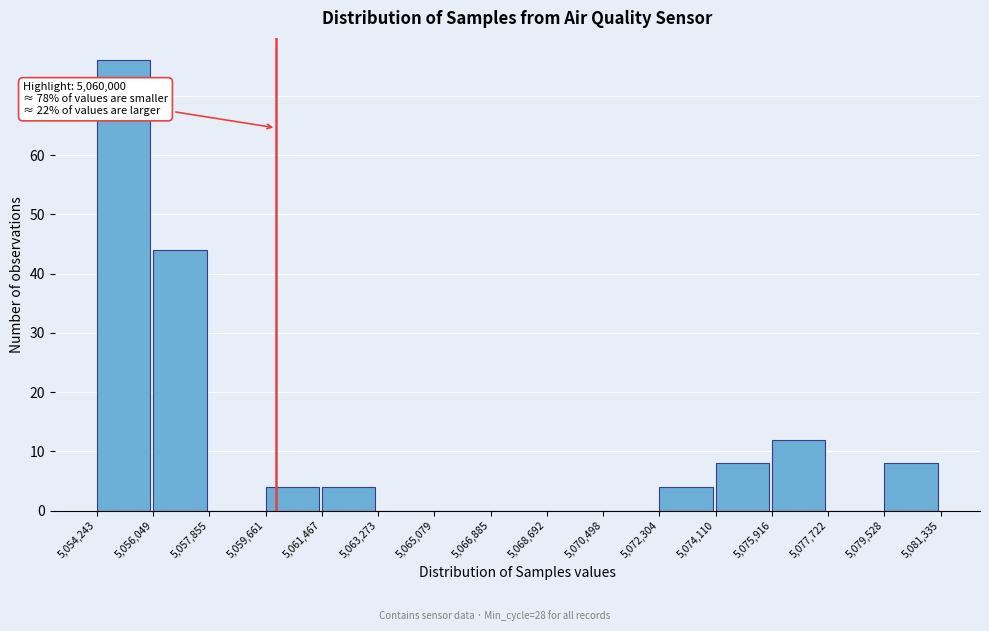

Which range on the x-axis has the tallest bar?

5,054,243 to 5,056,049